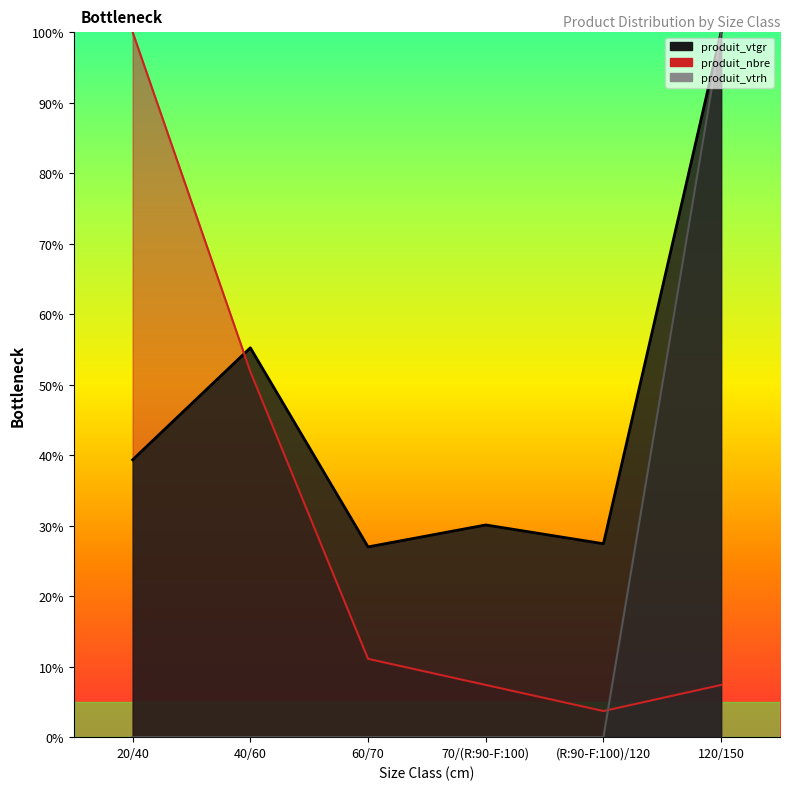

Between 70/(R:90-F:100) and 20/40, which is larger?

20/40